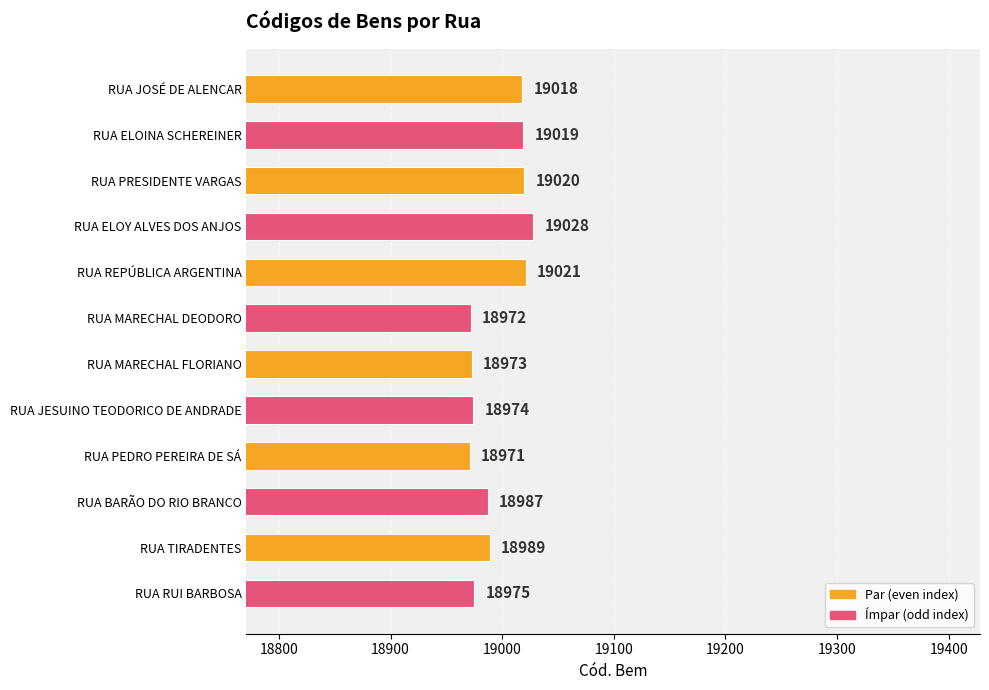

Reading top to bottom, extract all data points from this chart.

19018	19019	19020	19028	19021	18972	18973	18974	18971	18987	18989	18975